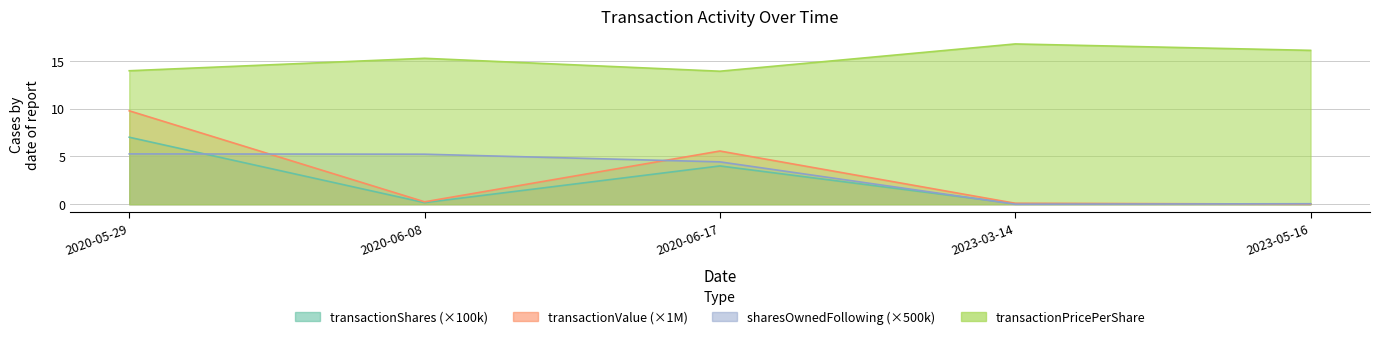

True or false: sharesOwnedFollowingTransaction and transactionValue intersect in this chart.

True